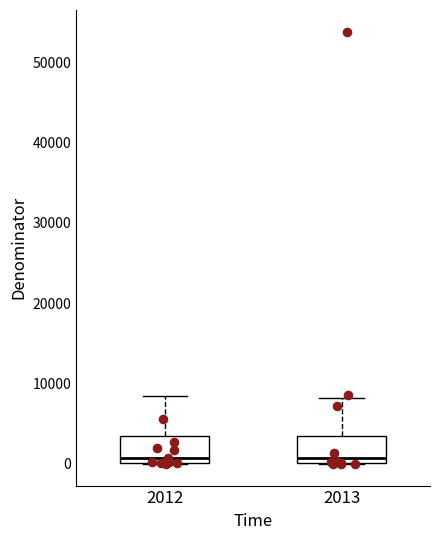

Where does the median line of the box at x = 2012 sit on the y-axis? The values are not printed on the chart, so give them approximately, as read against the axis.

1000